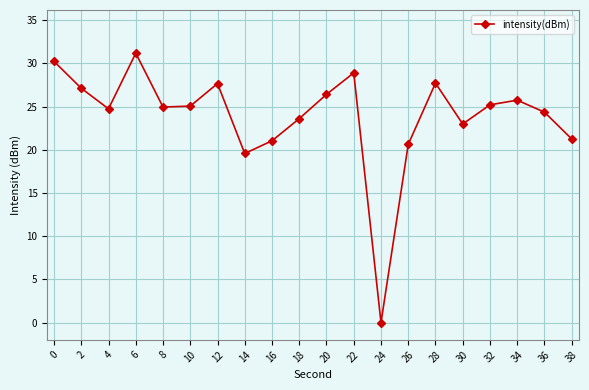

How many interior local valleys (lower than both neighbors) does the data have?

5